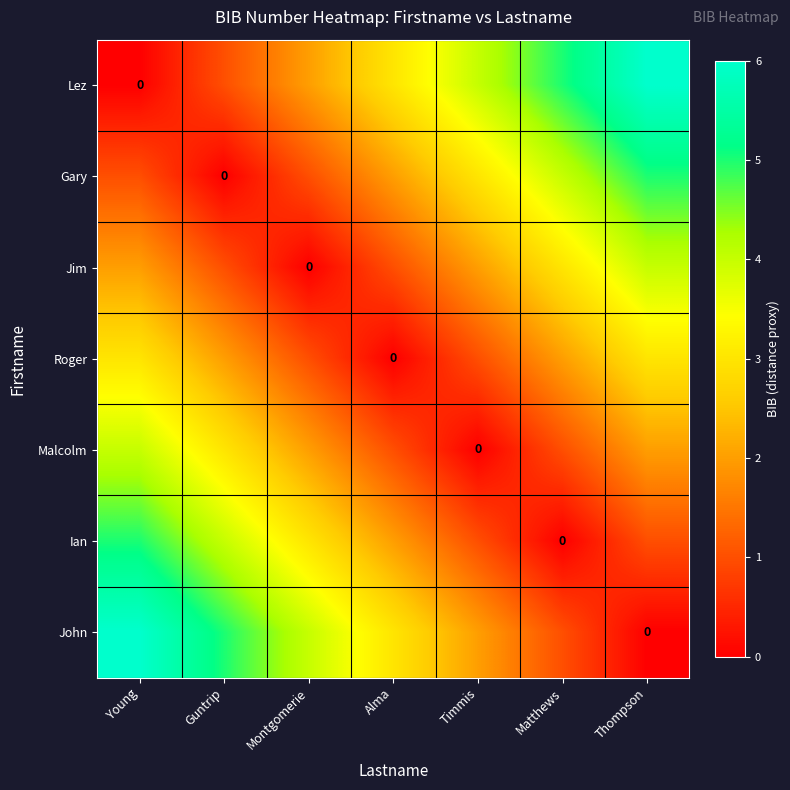

What is the sum of the Lez values at Guntrip and Alma?

4